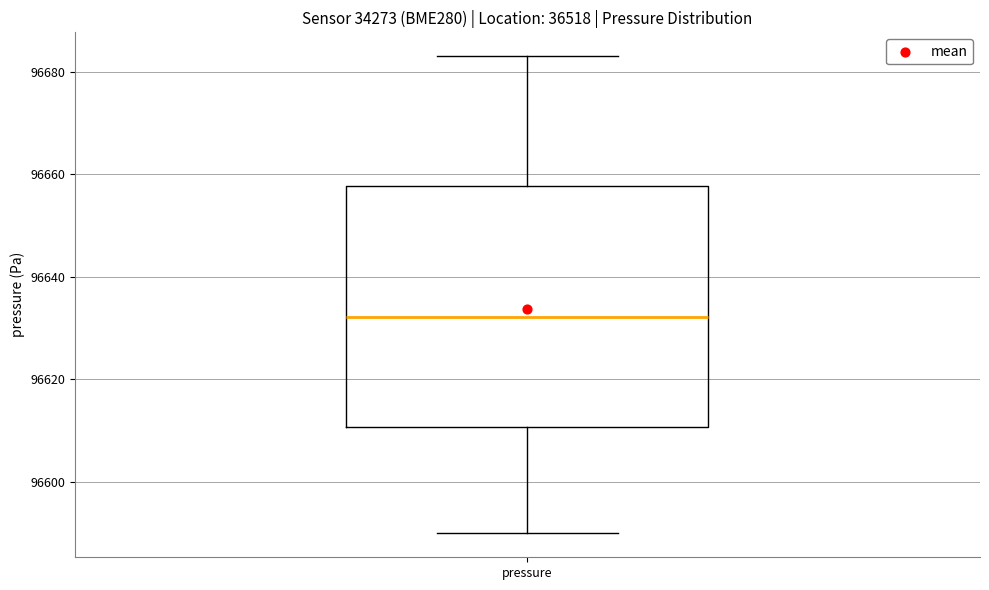

Read this box plot against the y-axis: the position of the median line, the range covered by the box, and the ends of both whiskers. The values are not printed on the chart, so give them approximately, as read against the axis.

median 96632, box 96610 to 96658, whiskers 96590 to 96684